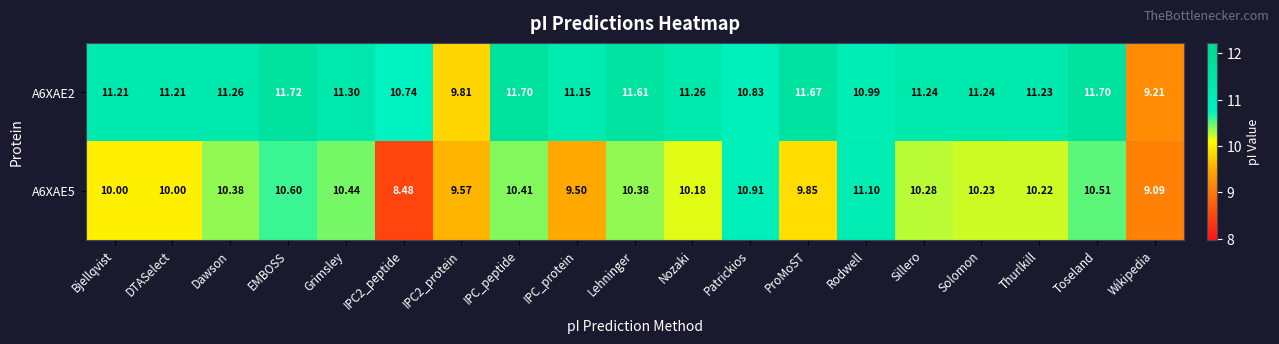

What is the maximum value shown in the chart?

11.7